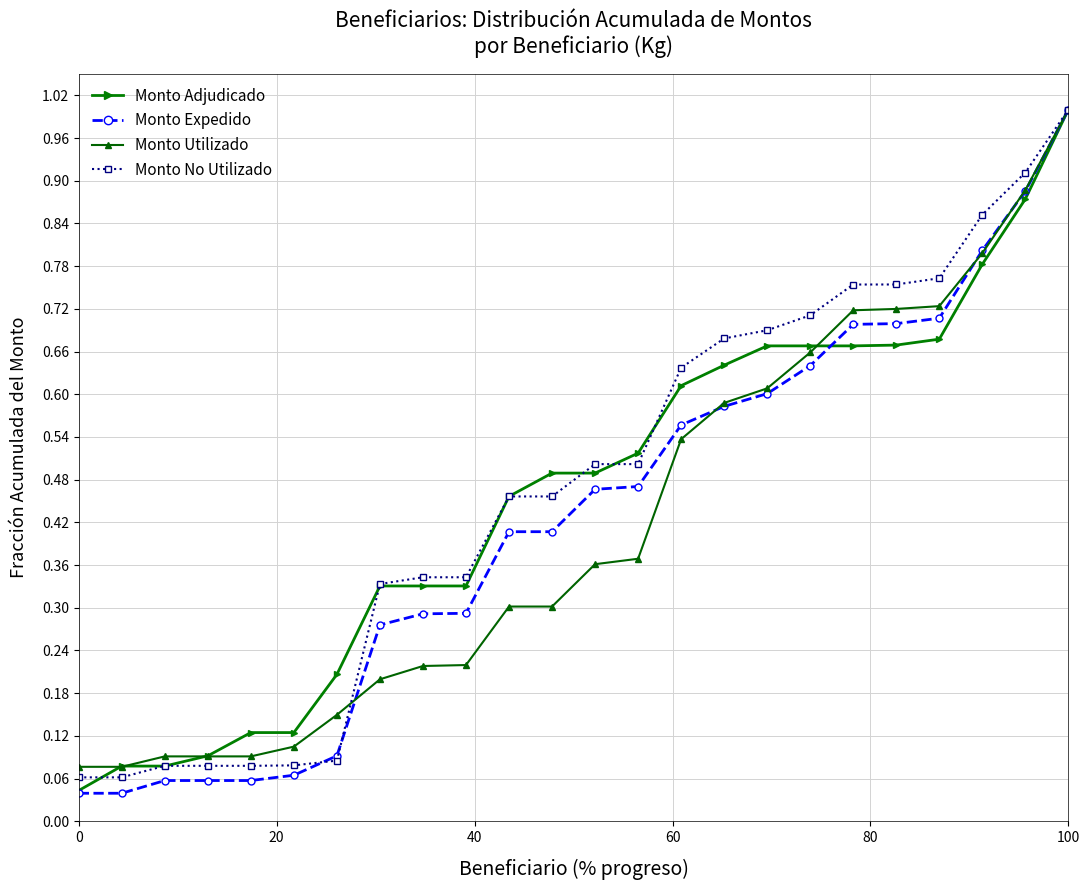

Which series has the widest spread of values?

Monto Expedido